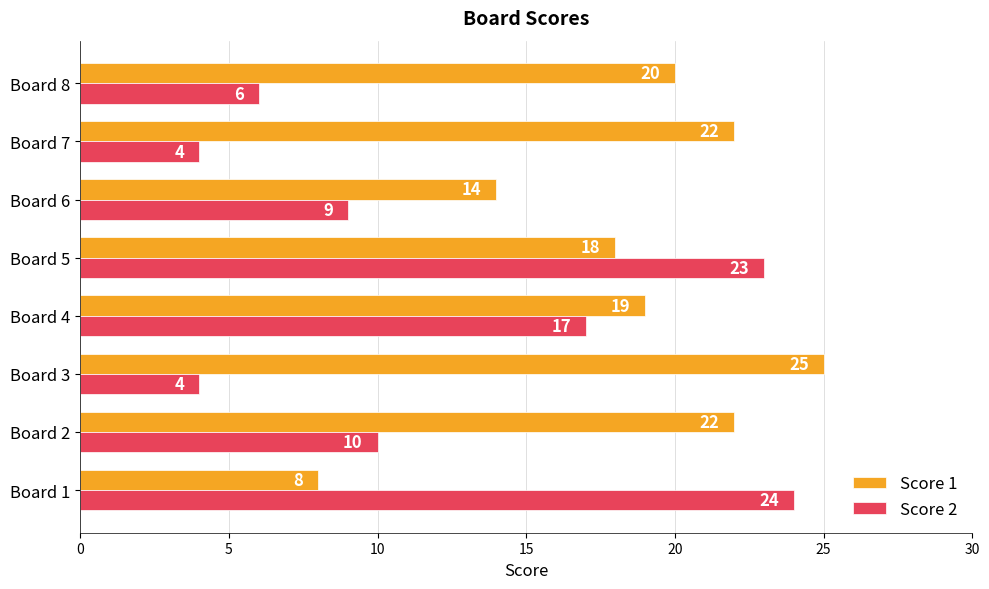

Which series has the largest total across all categories?

Score 1